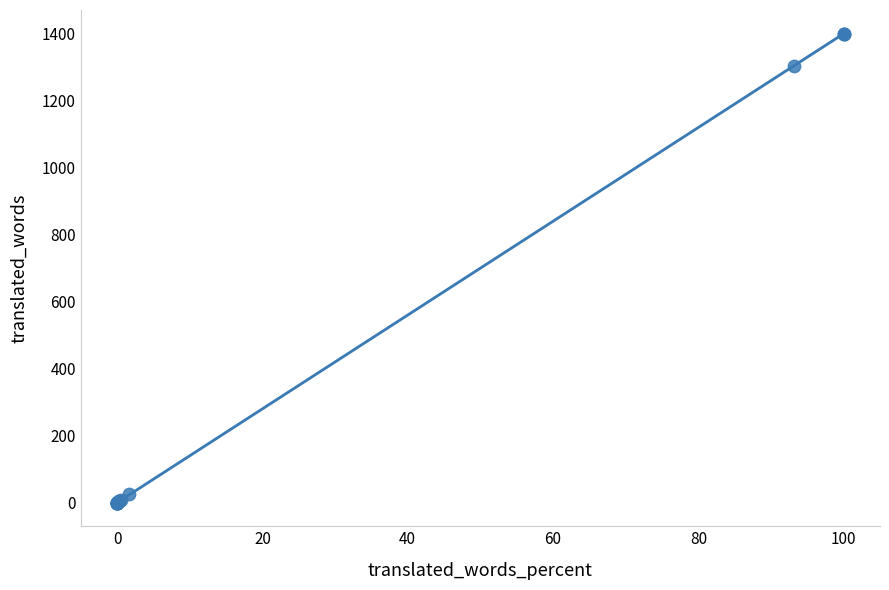

What Y value in the scatter plot is closest to 699?

1303